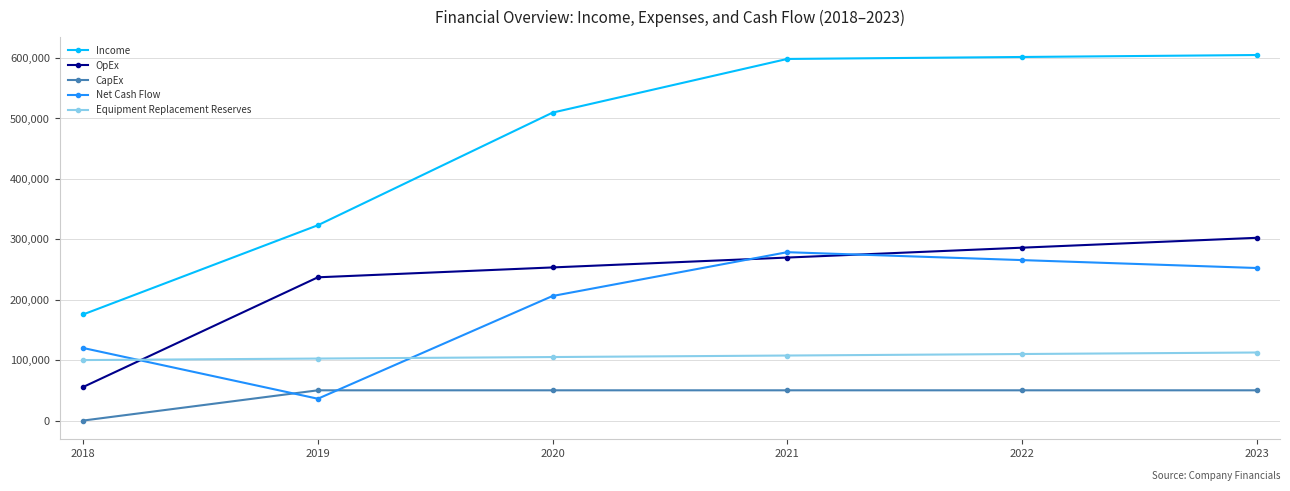

Is it true that Net Cash Flow equals 119950 at 2018?

True